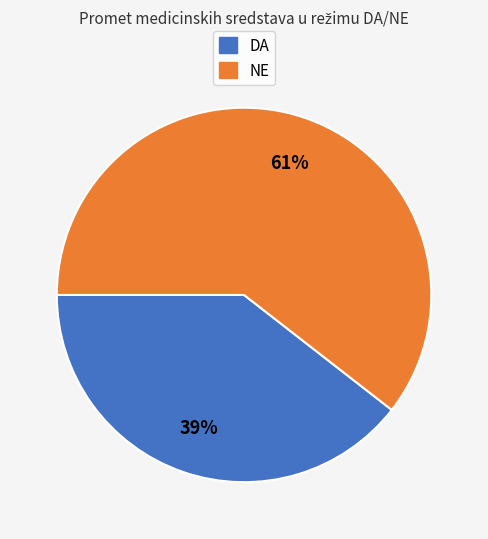

To the nearest percent, what is the combined percentage of NE and DA?

100%